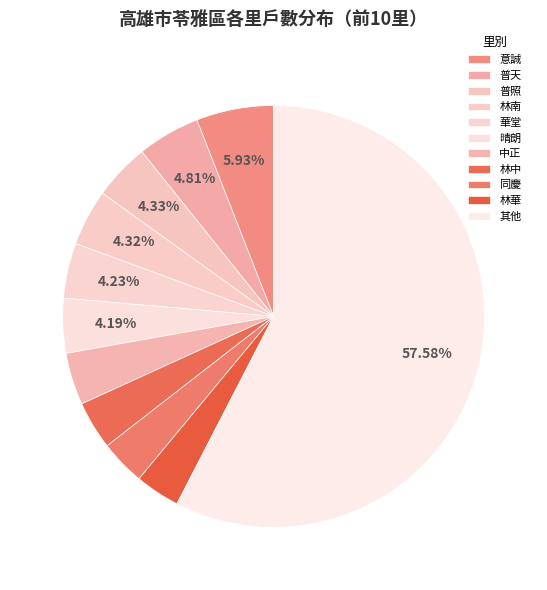

How many slices are in this pie chart?

11